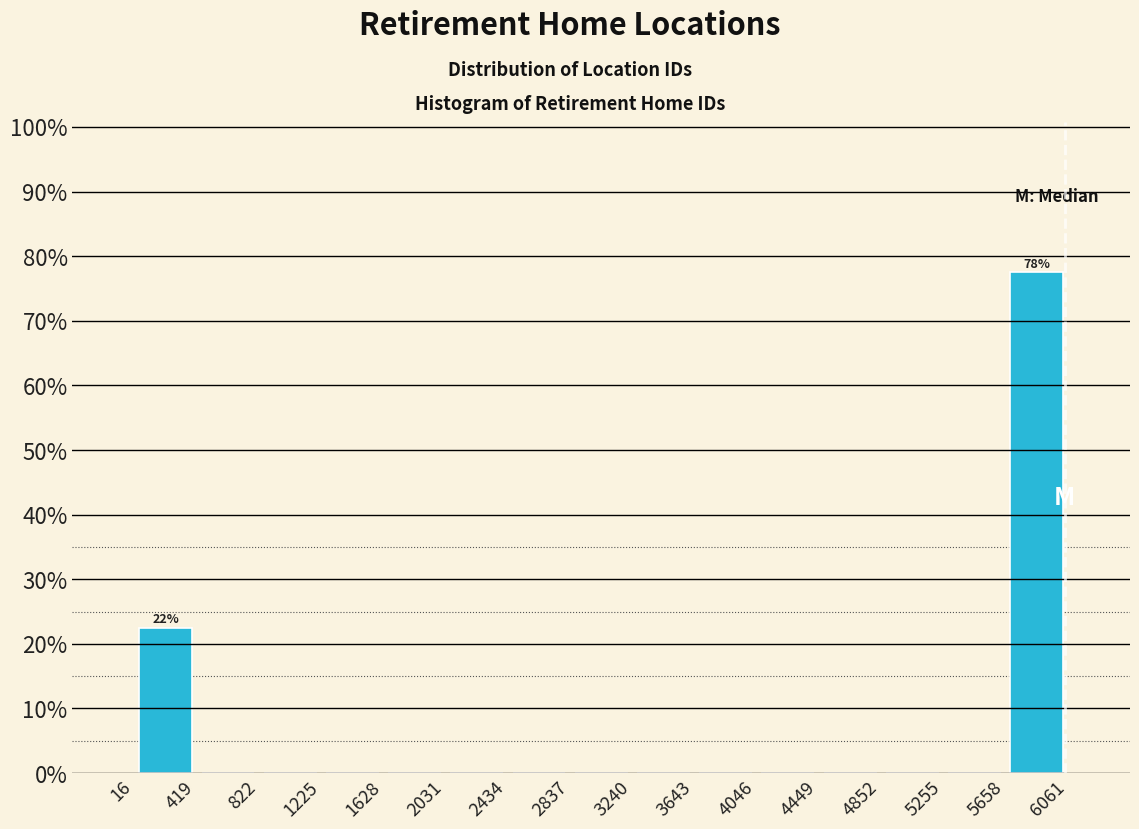

Over which range of the x-axis is the bar tallest?

5658 to 6061